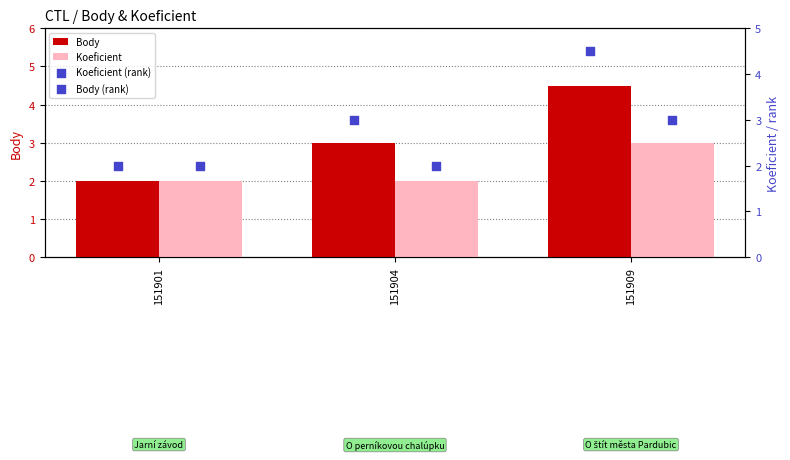

At how many categories does at least one series exceed 3?

1